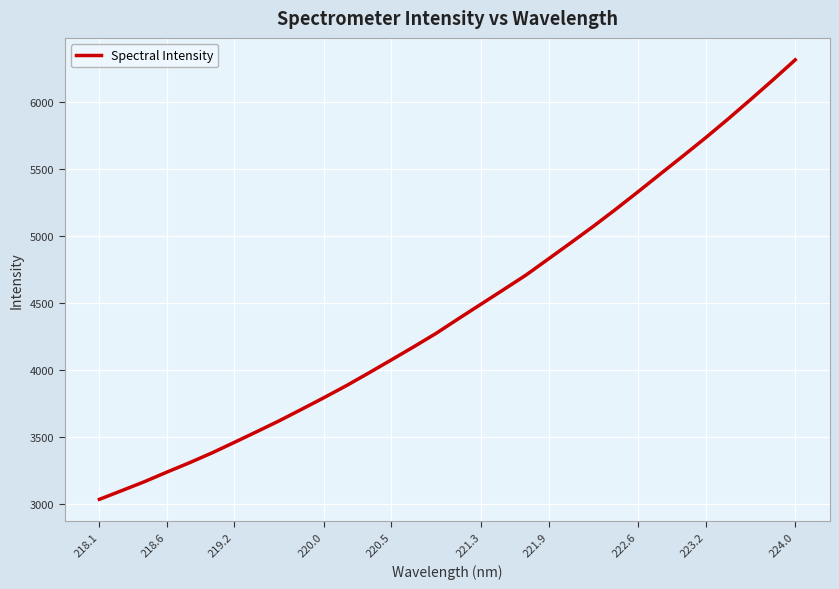

How many lines are shown in the chart?

1